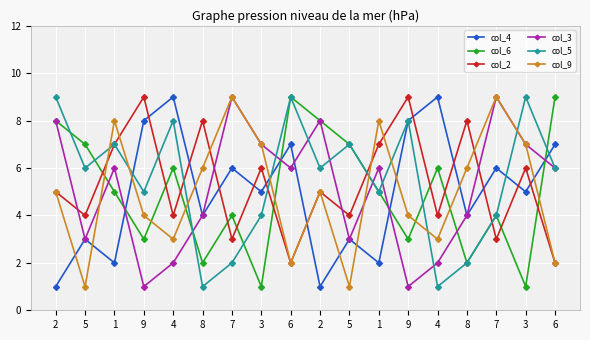

How many data points does each series have?

18